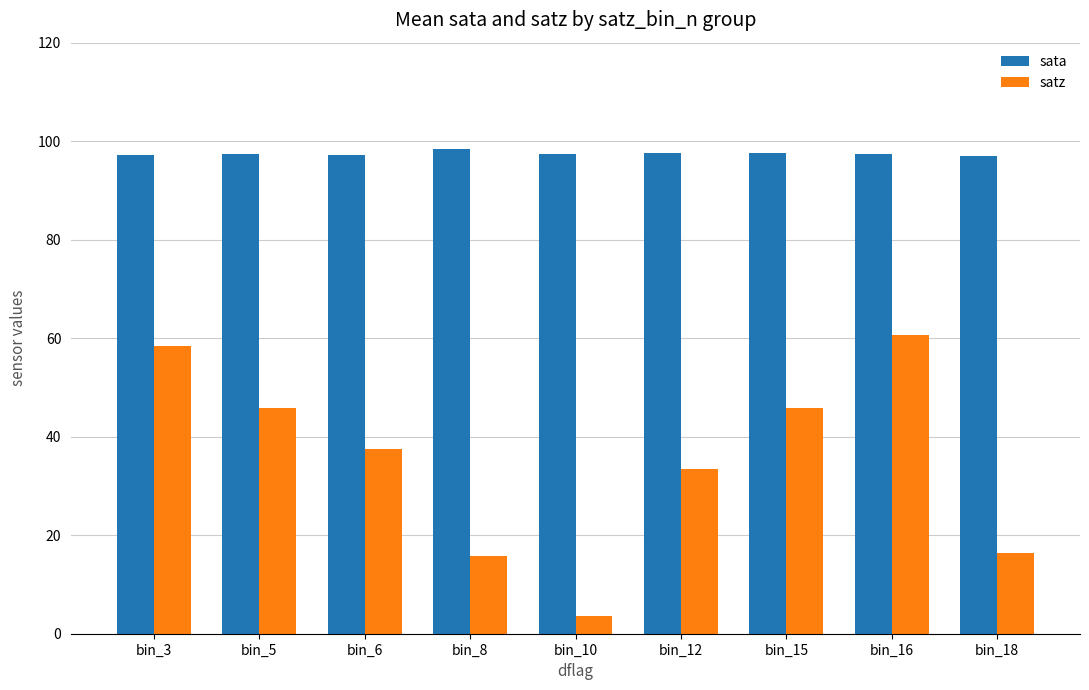

What is the spread (max minus min) of values at bin_10?

93.8